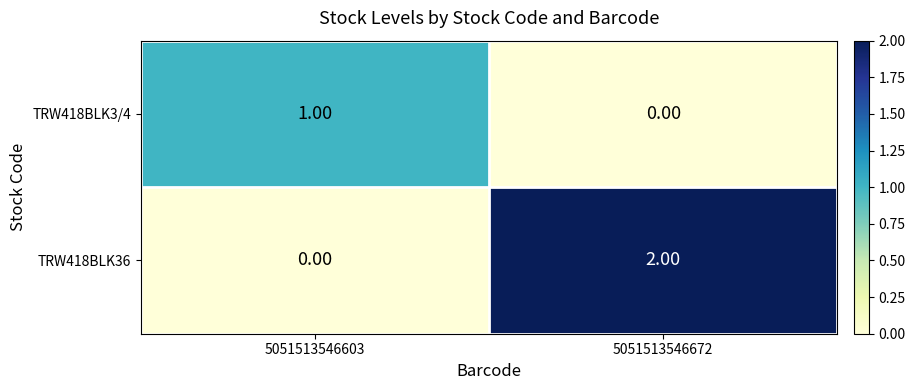

Which series has the widest spread of values?

TRW418BLK36